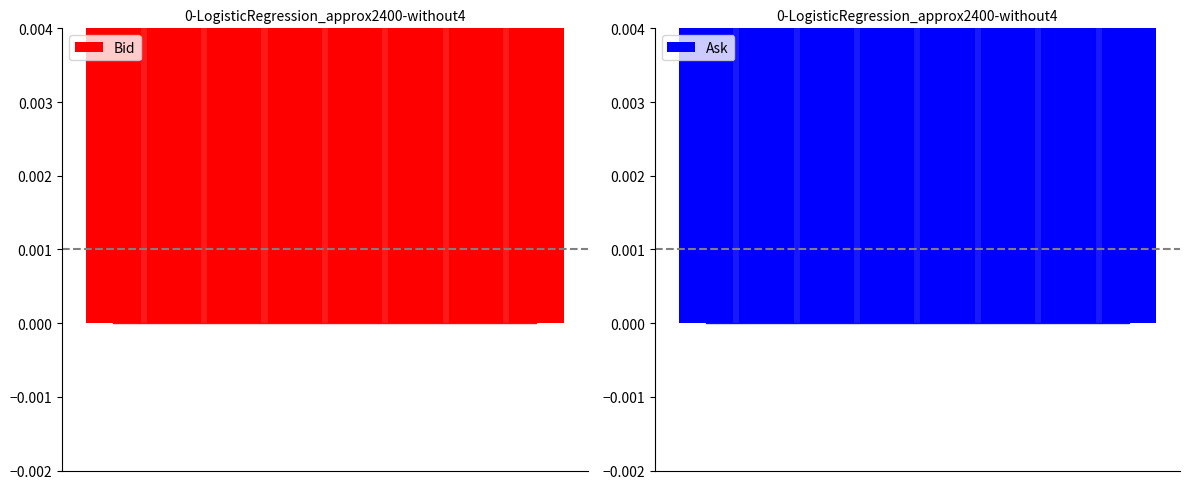

Are the bars grouped side by side (vs. stacked)?

Yes